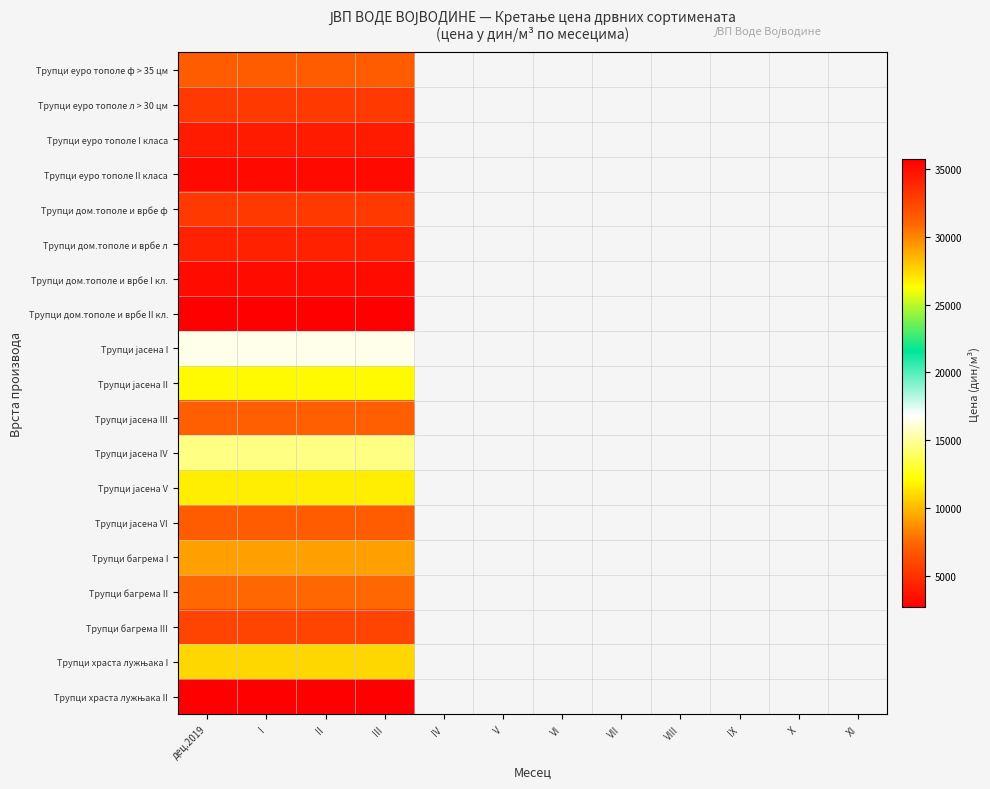

How many values in Трупци дом.тополе и врбе I кл. are above zero?

4